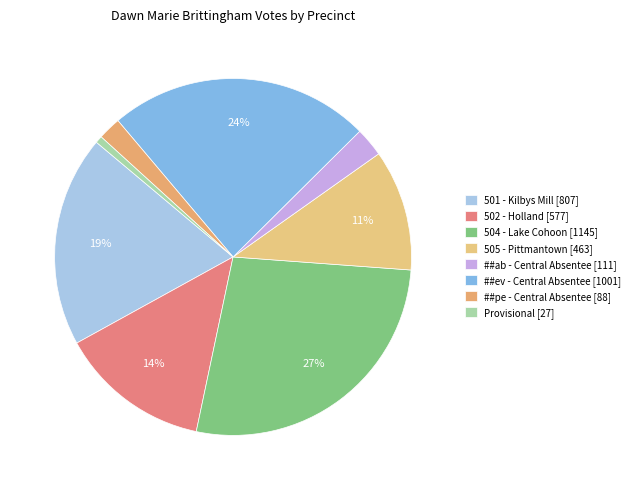

Rank the categories by value from lowest to highest.

Provisional, ##pe - Central Absentee, ##ab - Central Absentee, 505 - Pittmantown, 502 - Holland, 501 - Kilbys Mill, ##ev - Central Absentee, 504 - Lake Cohoon